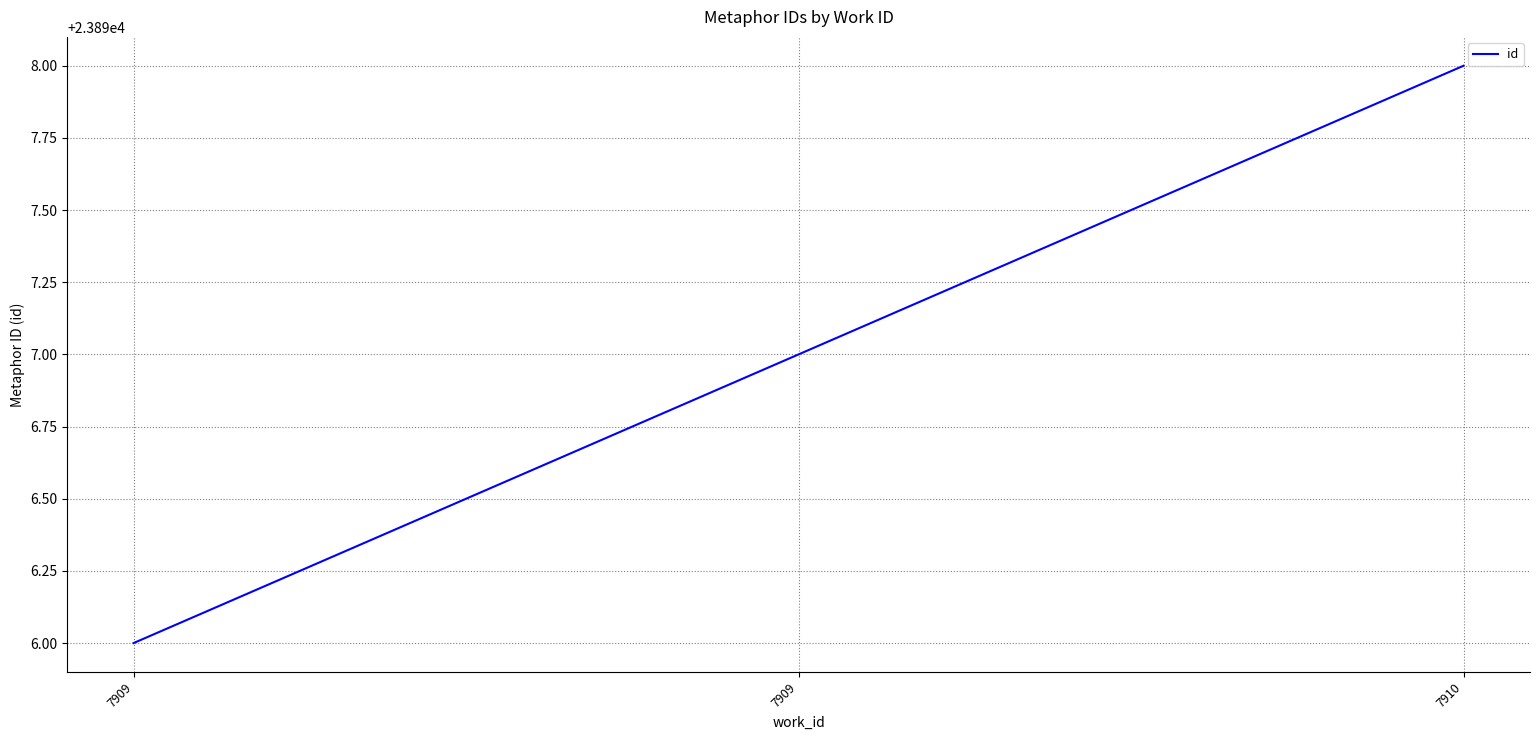

Between 7909 and 7909, which is larger?

7909